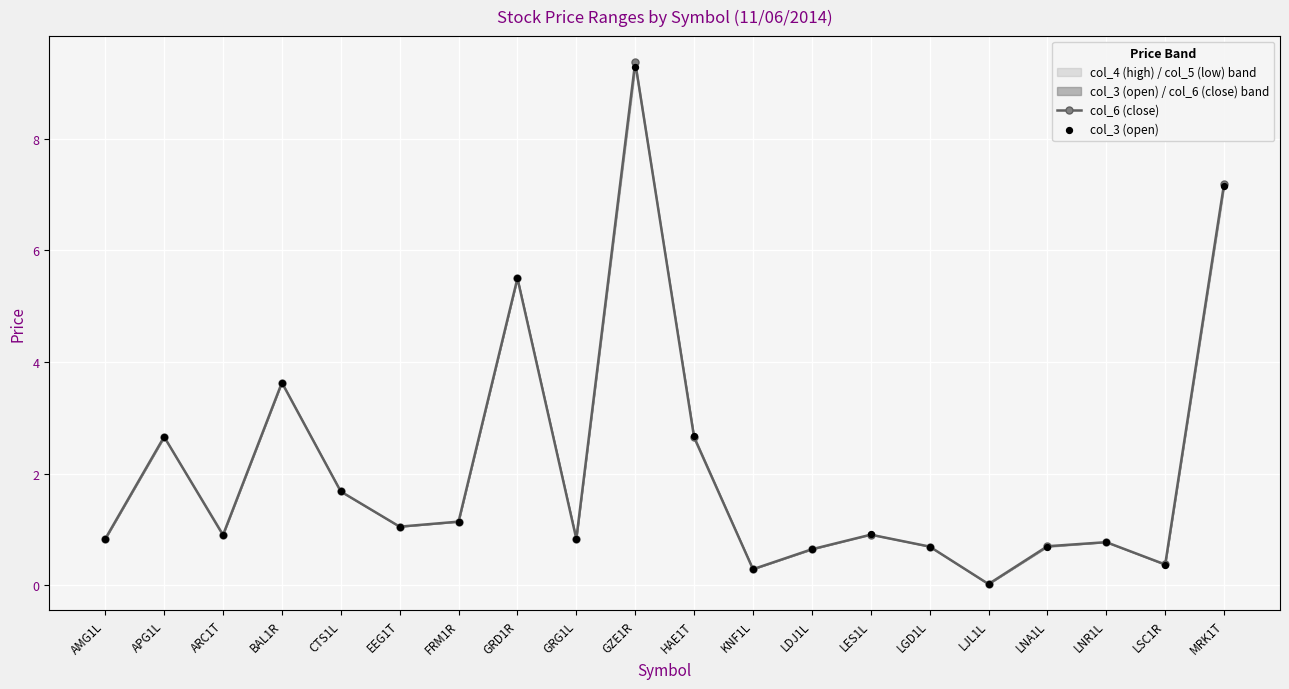

Which series reaches the minimum Y coordinate?

col_6 (close)